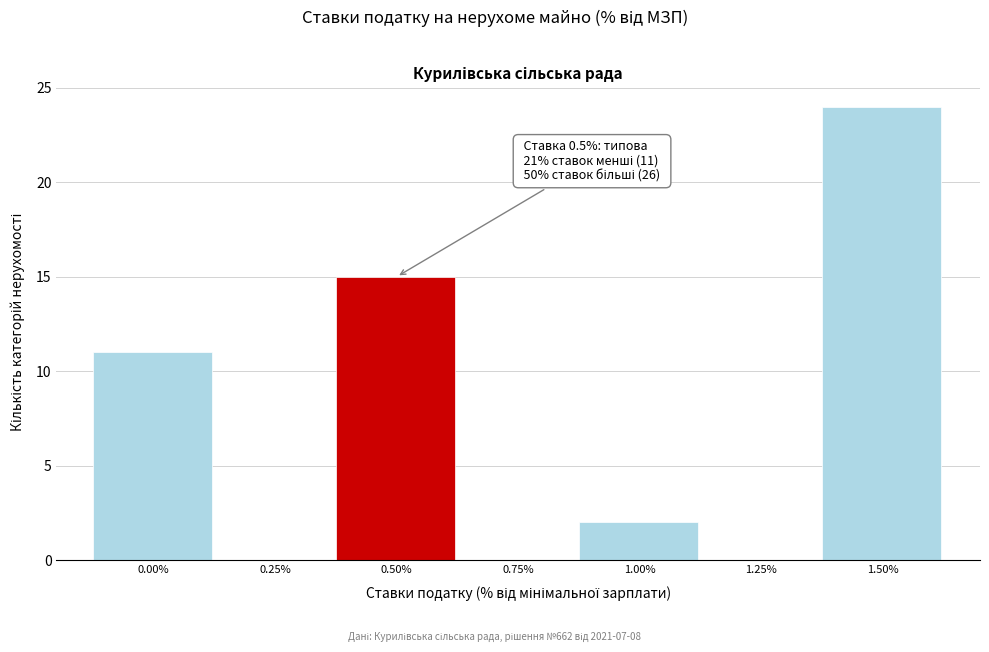

Reading right to left, extract all data points from this chart.

1.50%=24	1.25%=0	1.00%=2	0.75%=0	0.50%=15	0.25%=0	0.00%=11